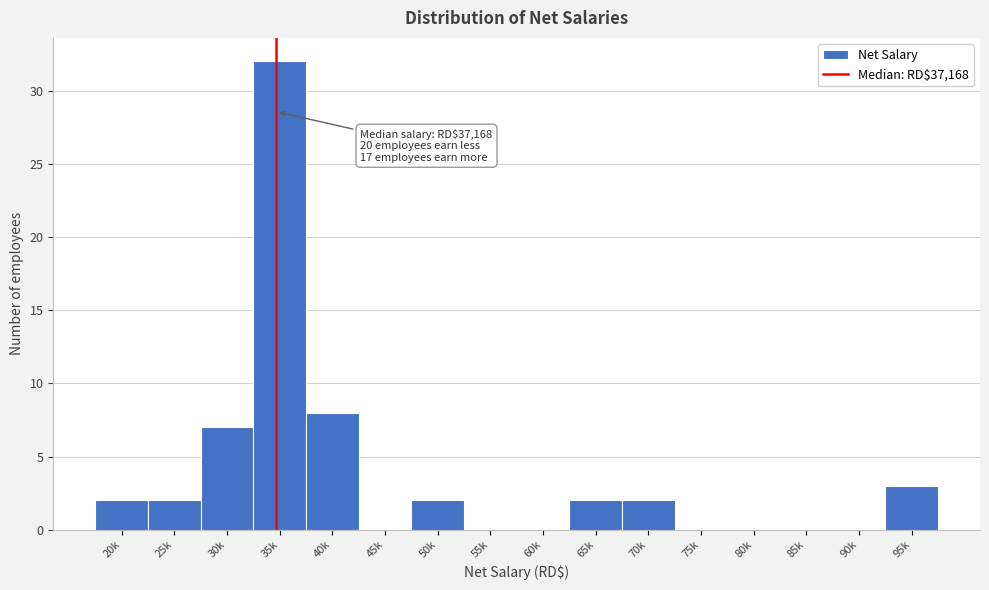

Reading left to right, what are all the values shown in this chart?

20k=2	25k=2	30k=7	35k=32	40k=8	45k=0	50k=2	55k=0	60k=0	65k=2	70k=2	75k=0	80k=0	85k=0	90k=0	95k=3